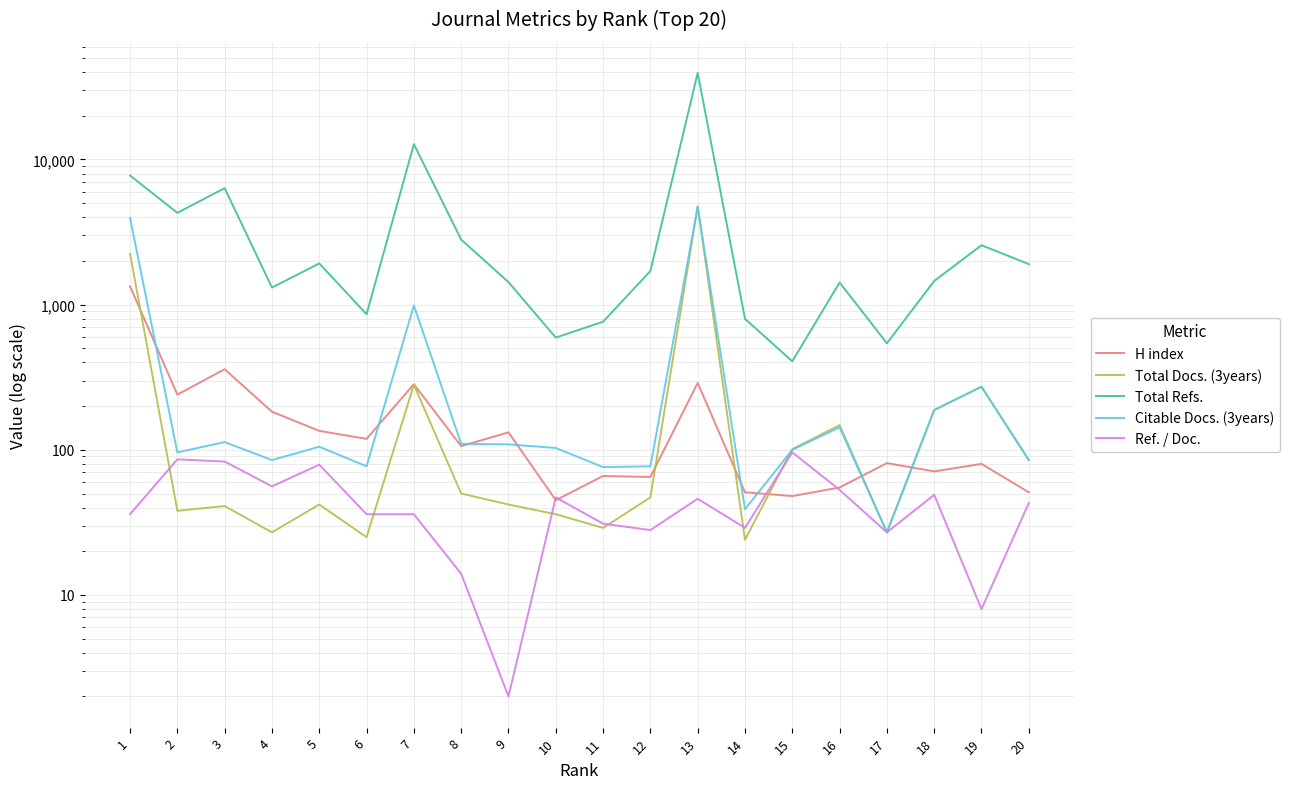

Where does the Total Docs. (3years) series first go above 47?

1